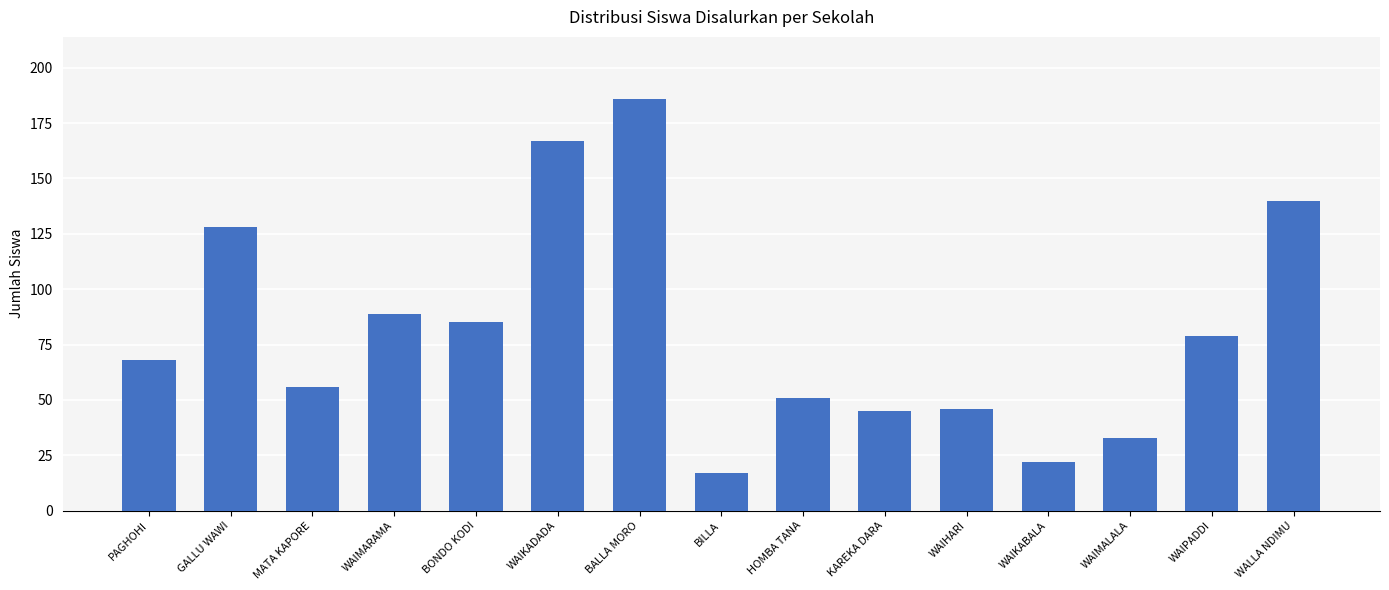

What is the label of the 1st bar from the left?

PAGHOHI